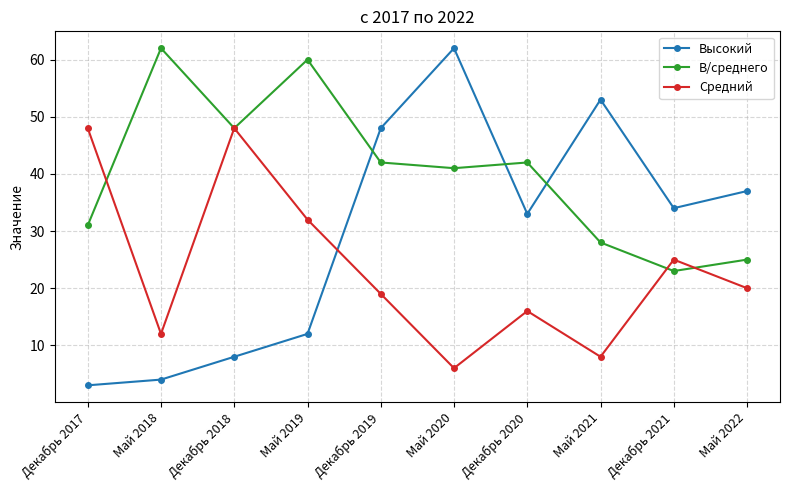

True or false: Средний has a value of 30 at Декабрь 2018.

False